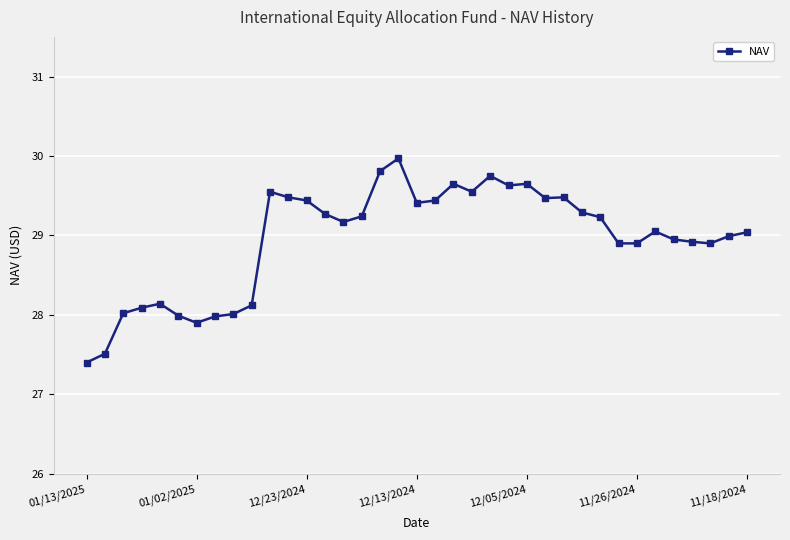

What is the value of the 37th point from the left?

29.0